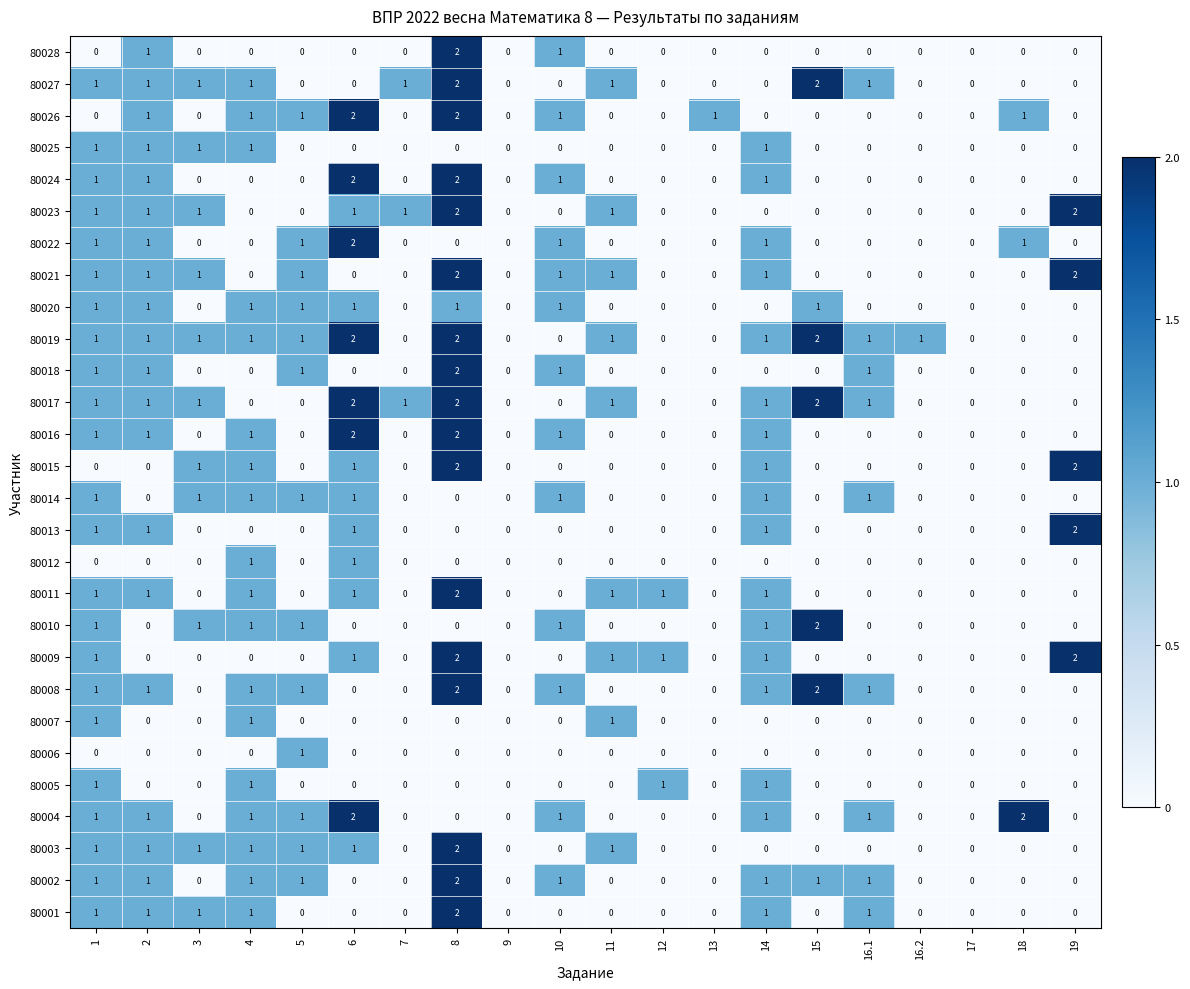

The 80015 series shows 0 at 5. True or false?

True